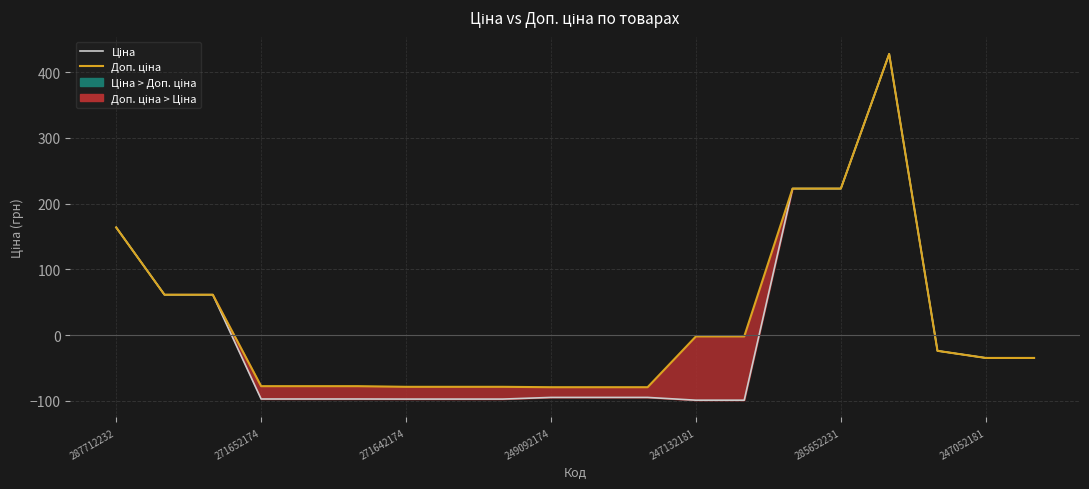

True or false: Доп. ціна has more than 0 points higher than both neighbors.

True